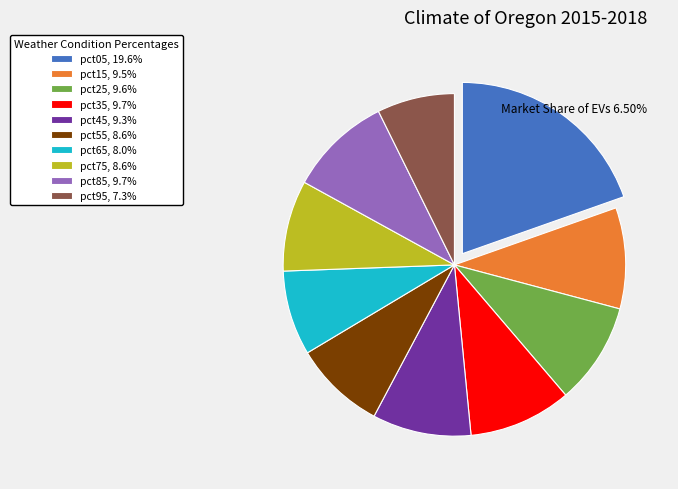

Do pct45, 9.3% and pct05, 19.6% together represent more than half of the pie?

No